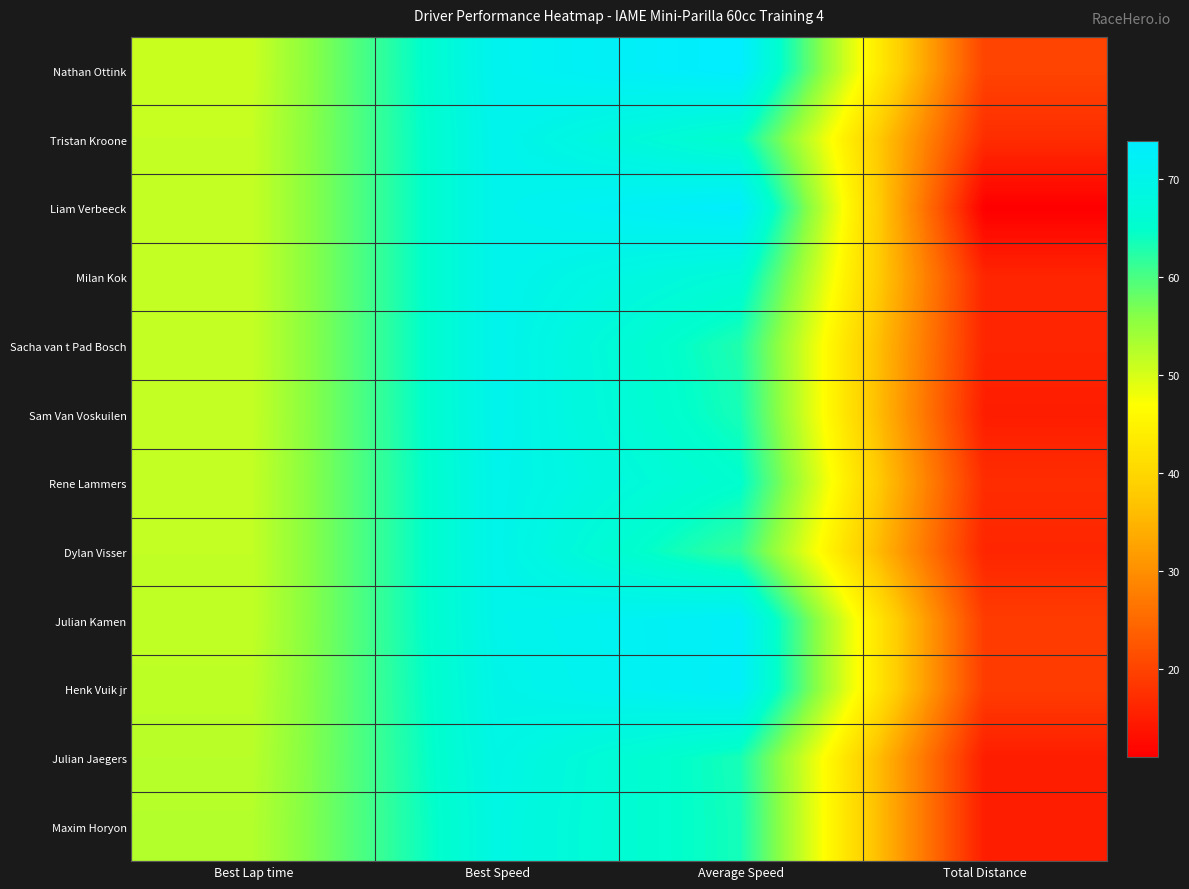

Reading left to right, list all the values displayed in this chart.

Nathan Ottink: Best Lap time=51.0	Best Speed=71.0	Average Speed=73.9	Total Distance=20.1
Tristan Kroone: Best Lap time=51.3	Best Speed=70.5	Average Speed=64.9	Total Distance=17.1
Liam Verbeeck: Best Lap time=51.3	Best Speed=70.5	Average Speed=73.4	Total Distance=11.1
Milan Kok: Best Lap time=51.3	Best Speed=70.5	Average Speed=66.8	Total Distance=16.1
Sacha van t Pad Bosch: Best Lap time=51.3	Best Speed=70.5	Average Speed=62.8	Total Distance=16.1
Sam Van Voskuilen: Best Lap time=51.3	Best Speed=70.5	Average Speed=63.3	Total Distance=15.1
Rene Lammers: Best Lap time=51.5	Best Speed=70.2	Average Speed=65.2	Total Distance=17.1
Dylan Visser: Best Lap time=51.5	Best Speed=70.2	Average Speed=61.3	Total Distance=16.1
Julian Kamen: Best Lap time=51.6	Best Speed=70.1	Average Speed=72.7	Total Distance=19.1
Henk Vuik jr: Best Lap time=51.9	Best Speed=69.7	Average Speed=72.8	Total Distance=19.1
Julian Jaegers: Best Lap time=52.3	Best Speed=69.2	Average Speed=63.4	Total Distance=15.1
Maxim Horyon: Best Lap time=52.6	Best Speed=68.8	Average Speed=63.6	Total Distance=15.1